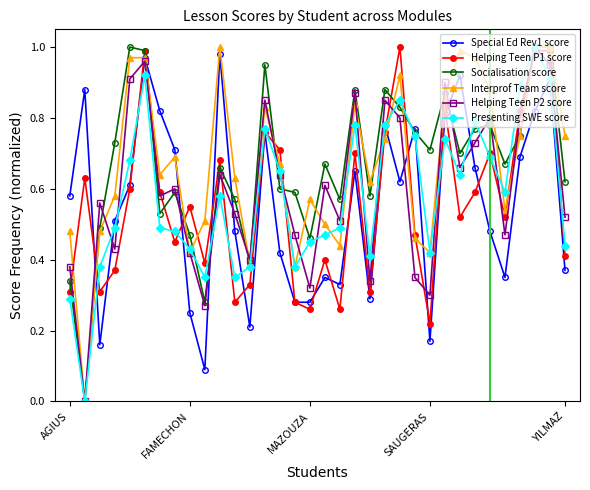

True or false: Helping Teen P2 score has more than 1 interior local peaks.

True